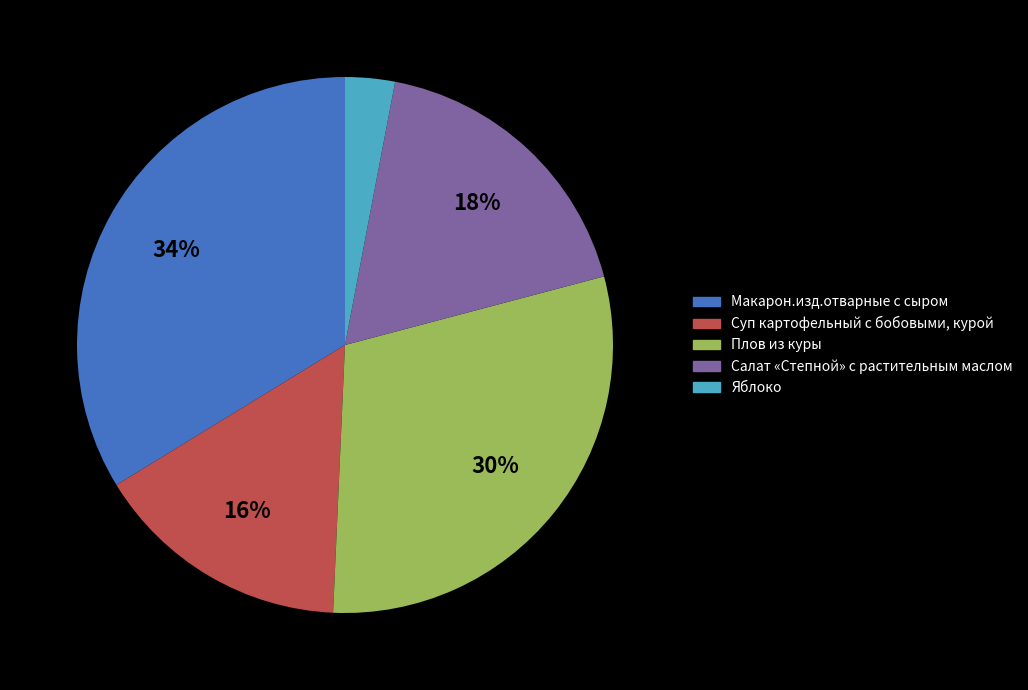

The Яблоко slice represents 3% of the pie. True or false?

True